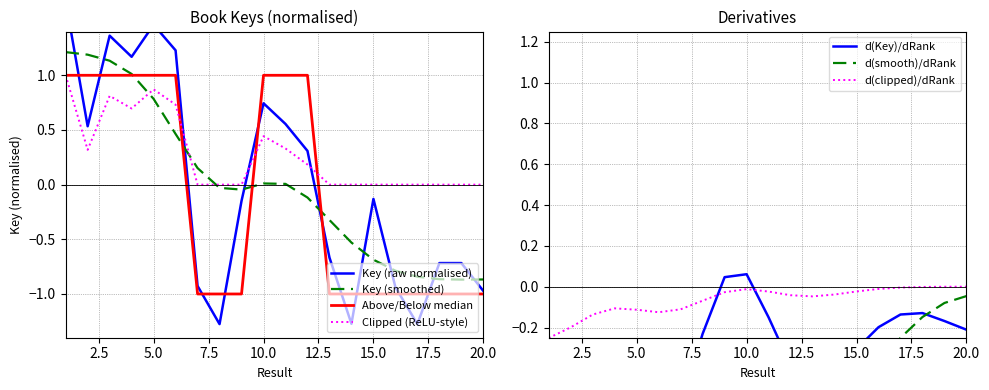

What is the minimum value shown in the chart?

-1.3